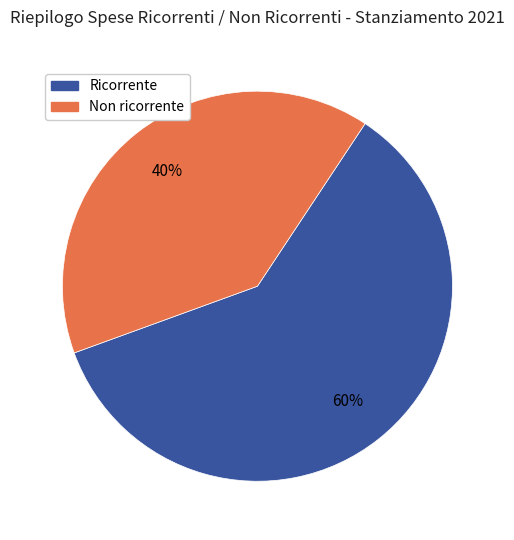

How many slices are in this pie chart?

2